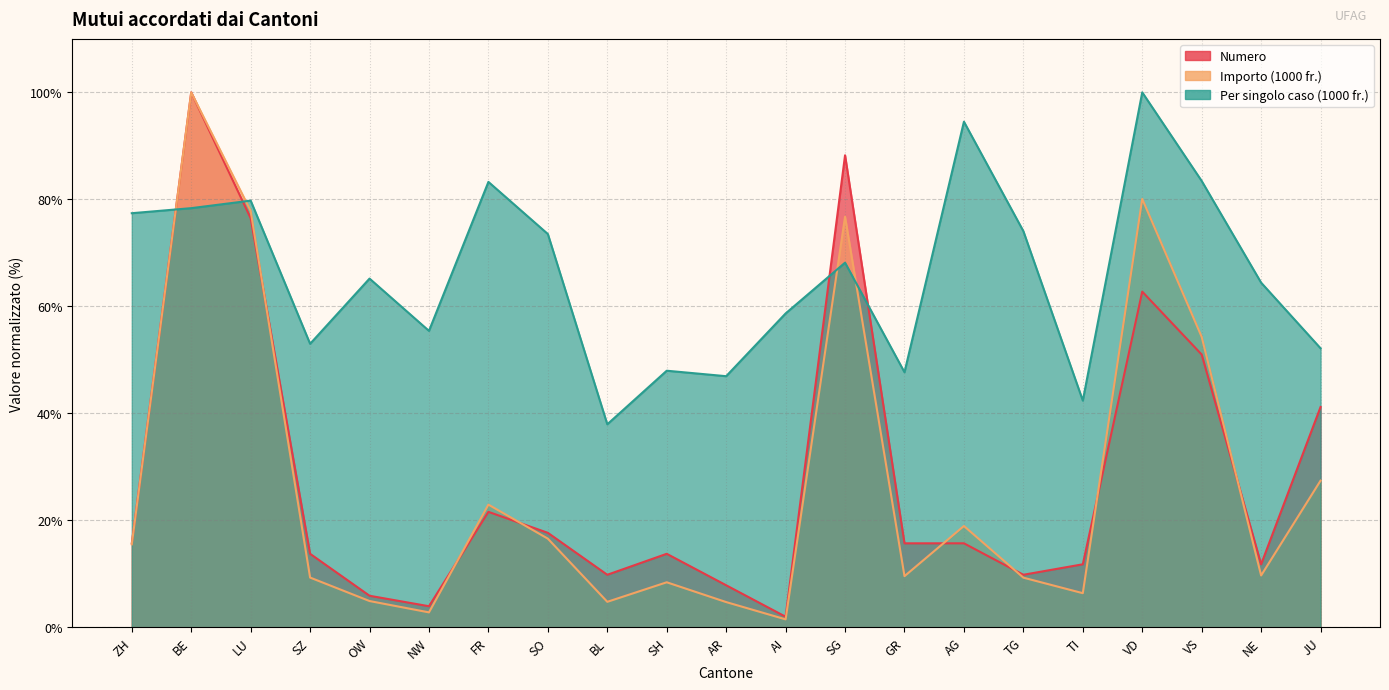

How many lines are shown in the chart?

3